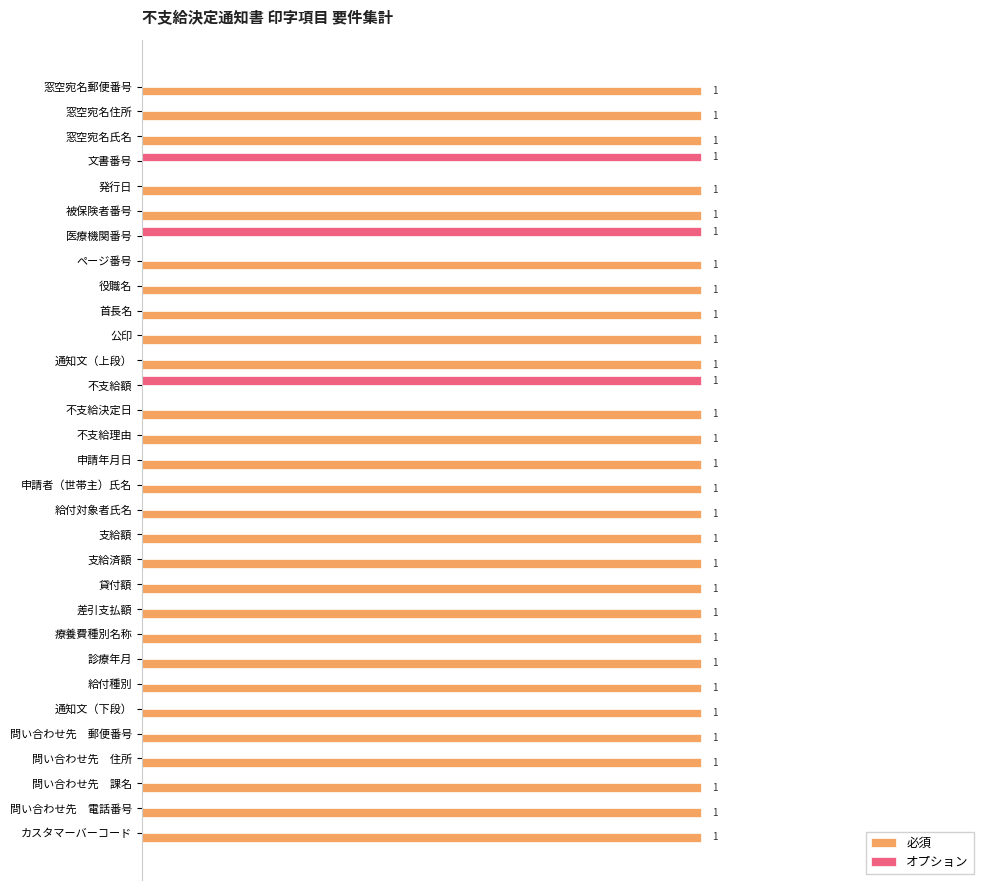

Which series has the largest total across all categories?

必須